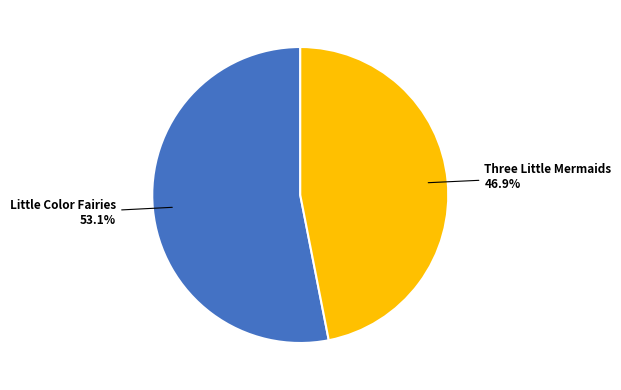

Is there a majority slice in this chart?

Yes